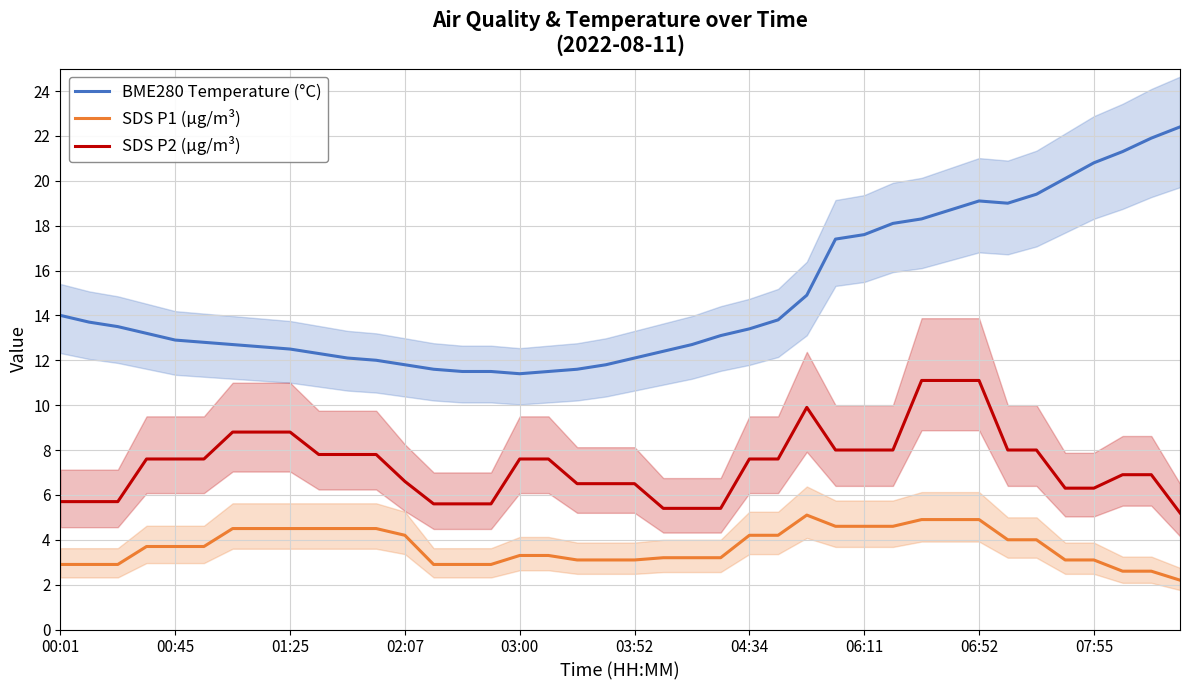

Rank the series by their maximum value, from lowest to highest.

SDS P1 (µg/m³), SDS P2 (µg/m³), BME280 Temperature (°C)